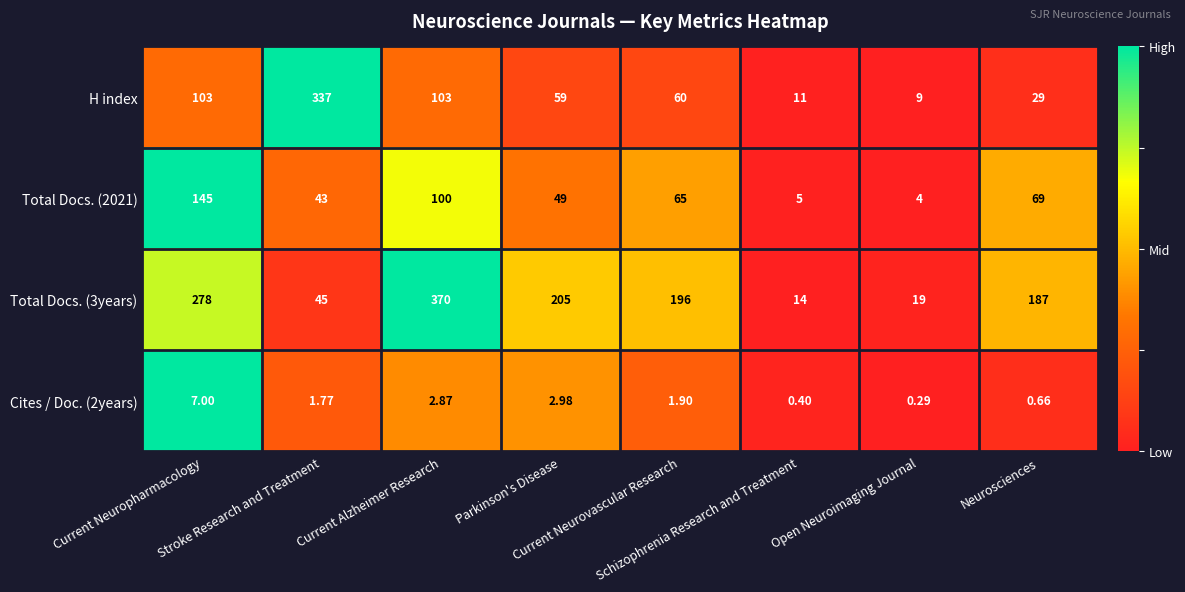

Which series has the largest range (max minus min)?

Total Docs. (3years)